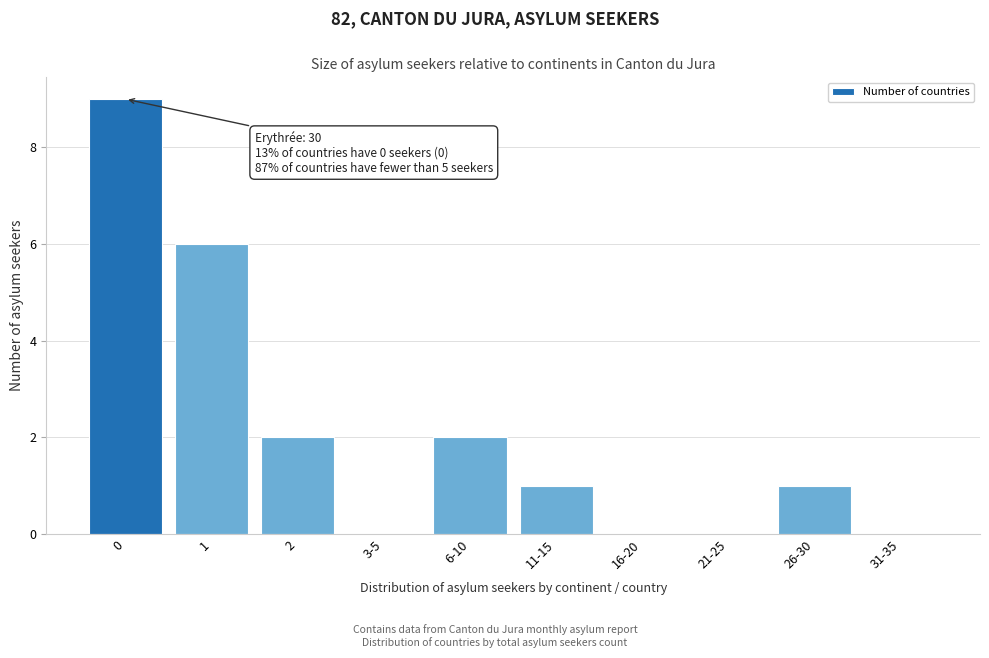

Reading right to left, what are all the values shown in this chart?

31-35=0	26-30=1	21-25=0	16-20=0	11-15=1	6-10=2	3-5=0	2=2	1=6	0=9